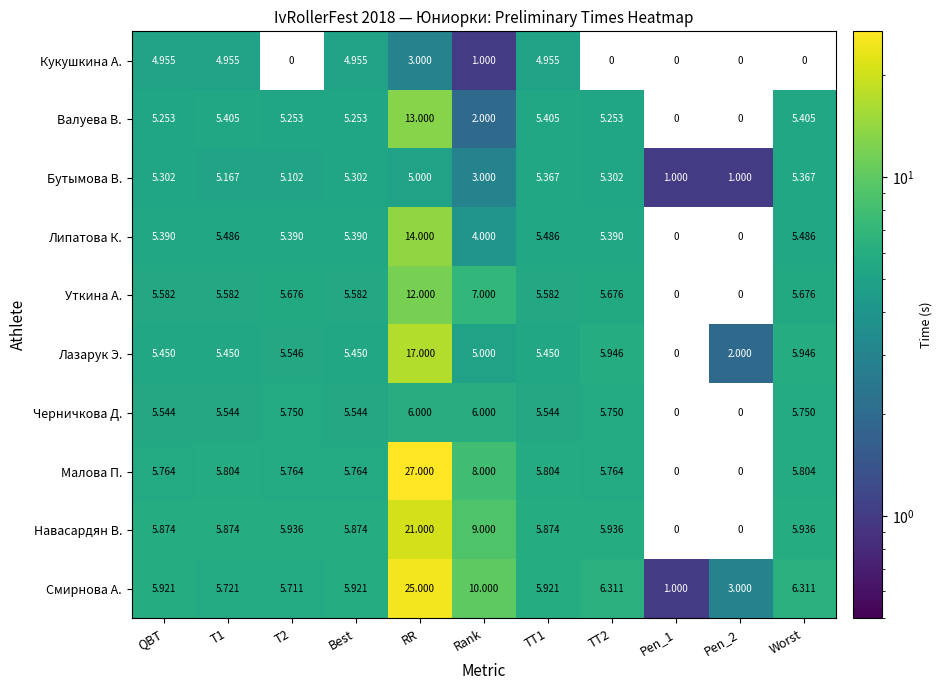

Rank the series by their maximum value, from lowest to highest.

Кукушкина А., Бутымова В., Черничкова Д., Уткина А., Валуева В., Липатова К., Лазарук Э., Навасардян В., Смирнова А., Малова П.